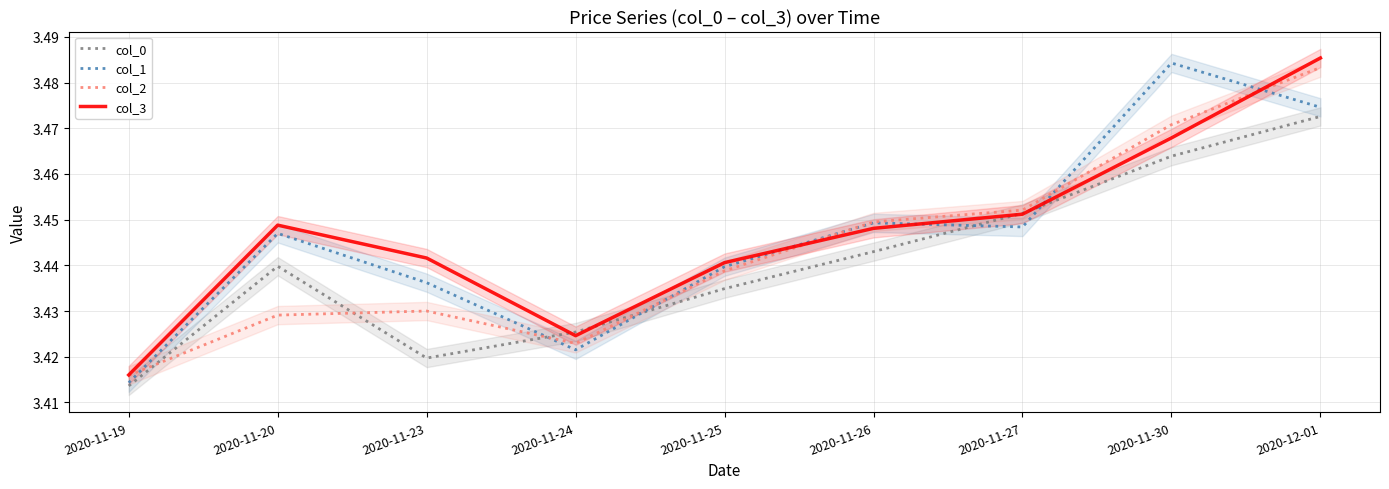

The col_0 series shows 3.4 at 2020-11-25. True or false?

True